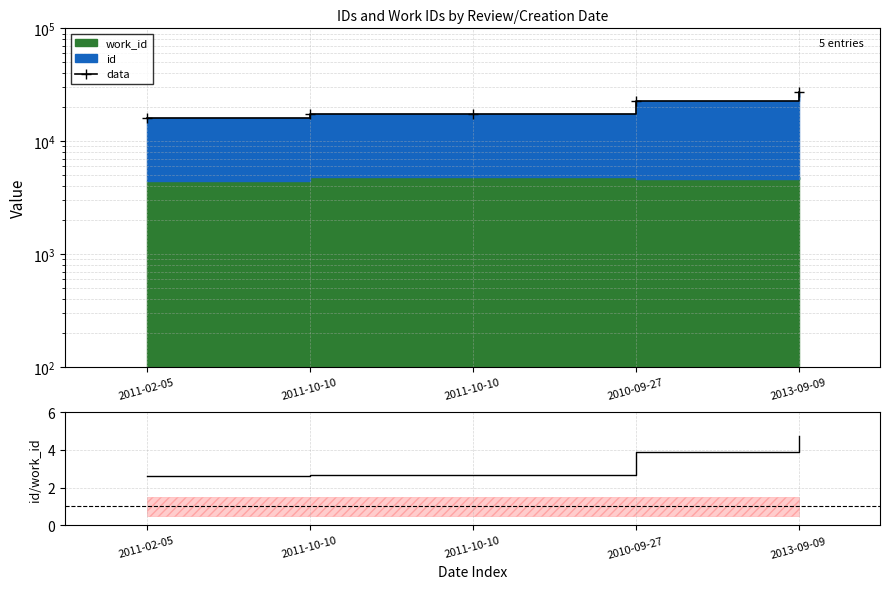

How many lines are shown in the chart?

2